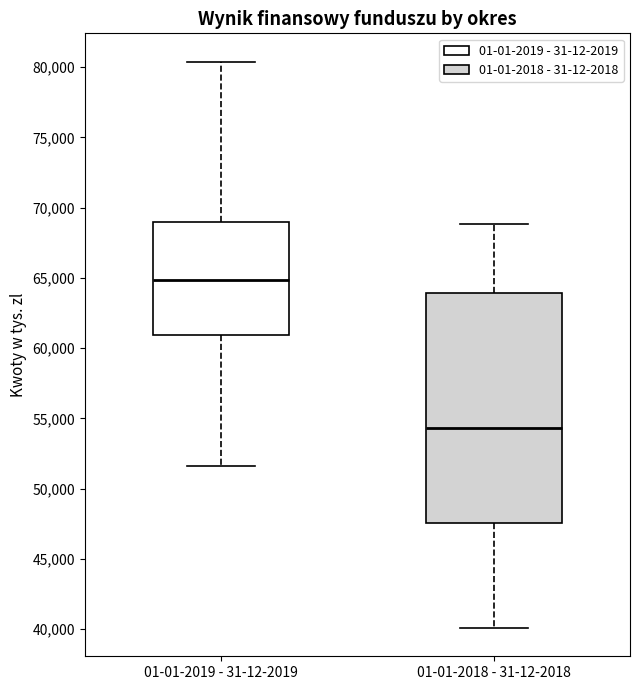

Comparing the boxes themselves (not the whiskers), which one is the tallest?

01-01-2018 - 31-12-2018